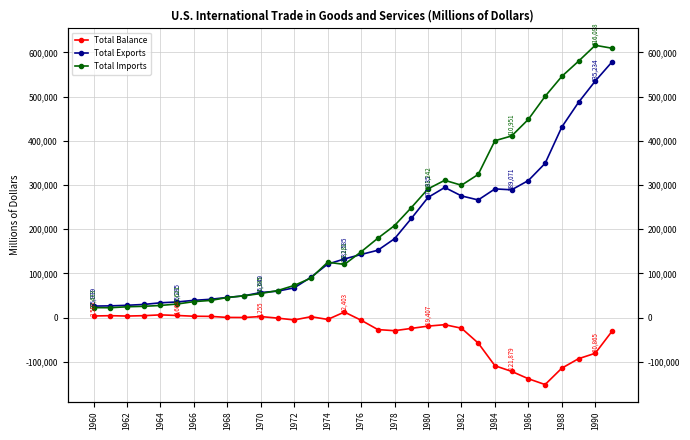

Rank the series by their maximum value, from highest to lowest.

Total Imports, Total Exports, Total Balance